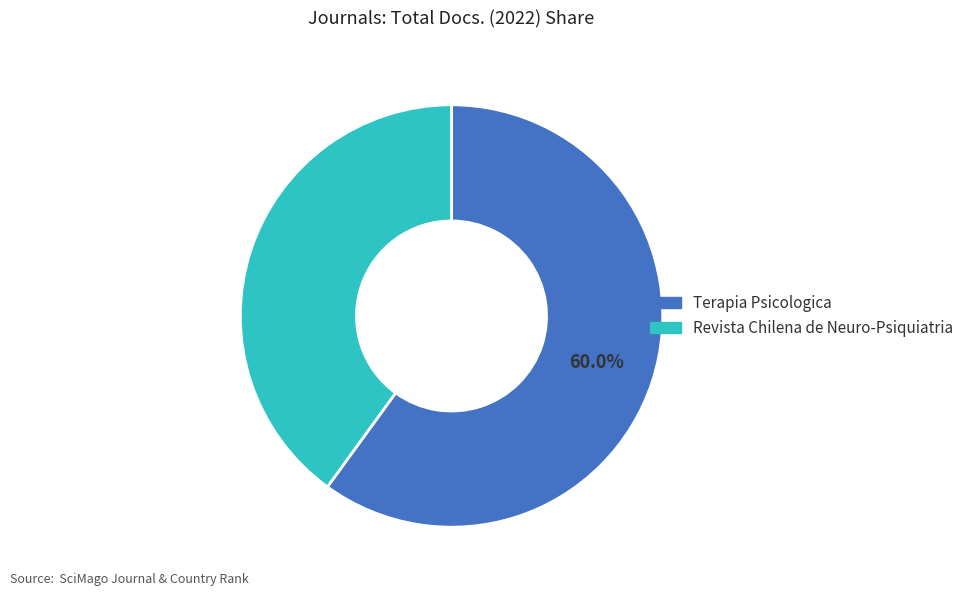

What is the smallest slice in the pie chart?

Revista Chilena de Neuro-Psiquiatria